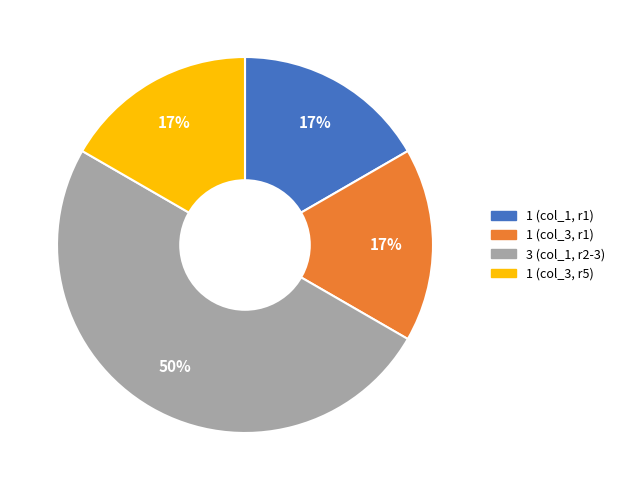

To the nearest percent, what is the difference between the largest and smallest slice percentages?

33%